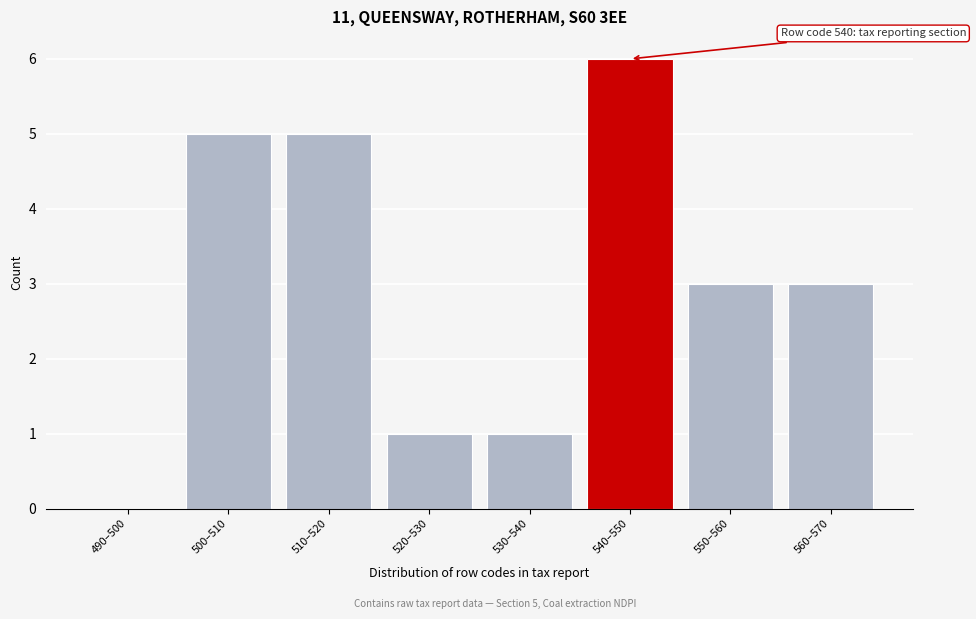

Reading left to right, what are all the values shown in this chart?

490–500=0	500–510=5	510–520=5	520–530=1	530–540=1	540–550=6	550–560=3	560–570=3